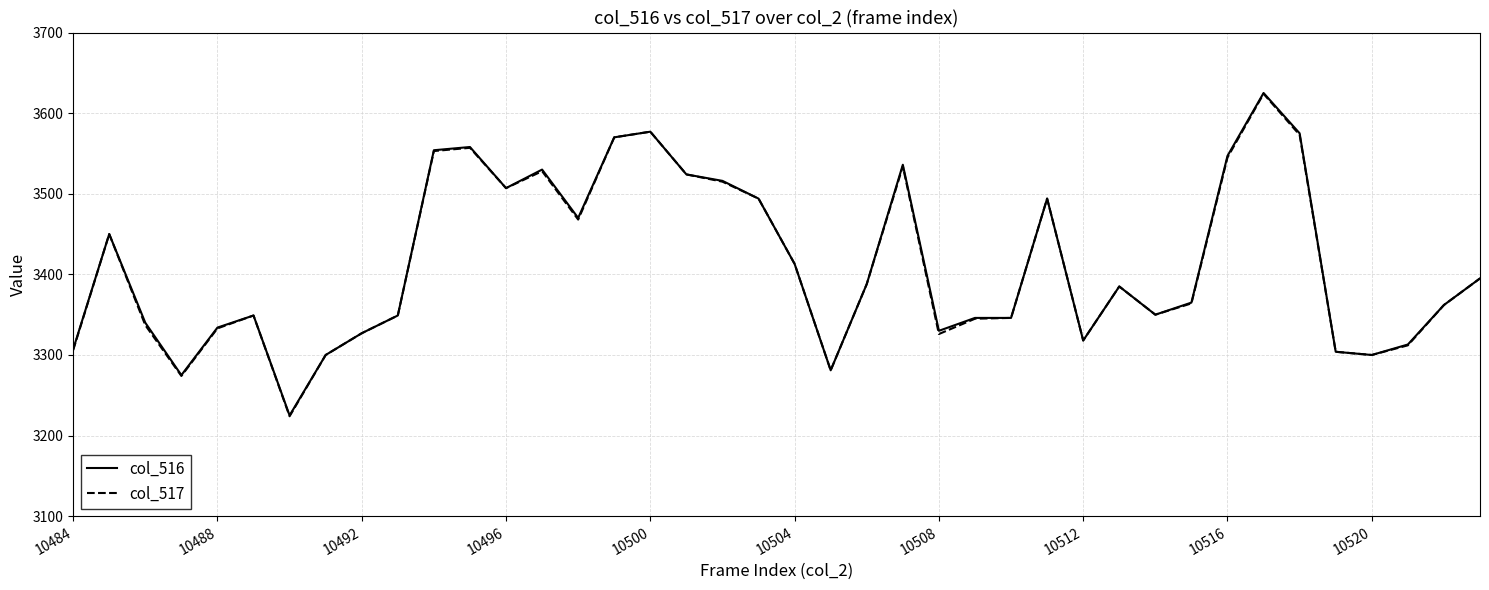

What is the lowest value of the col_517 series?

3224